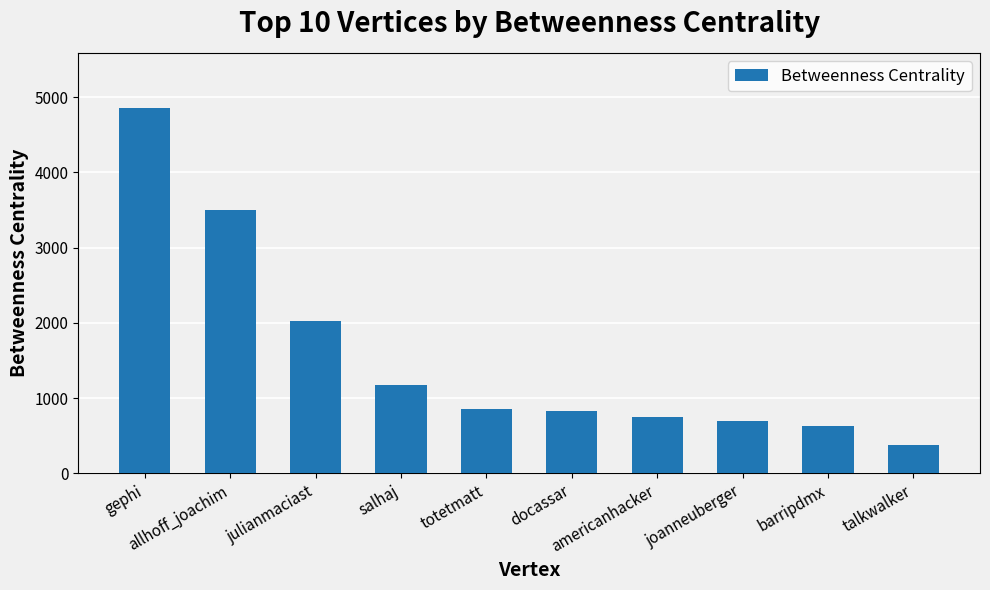

Reading right to left, transcribe all the data shown in this chart.

382.0	627.2	692.4	756.3	823.3	855.2	1179.5	2031.3	3505.5	4858.9